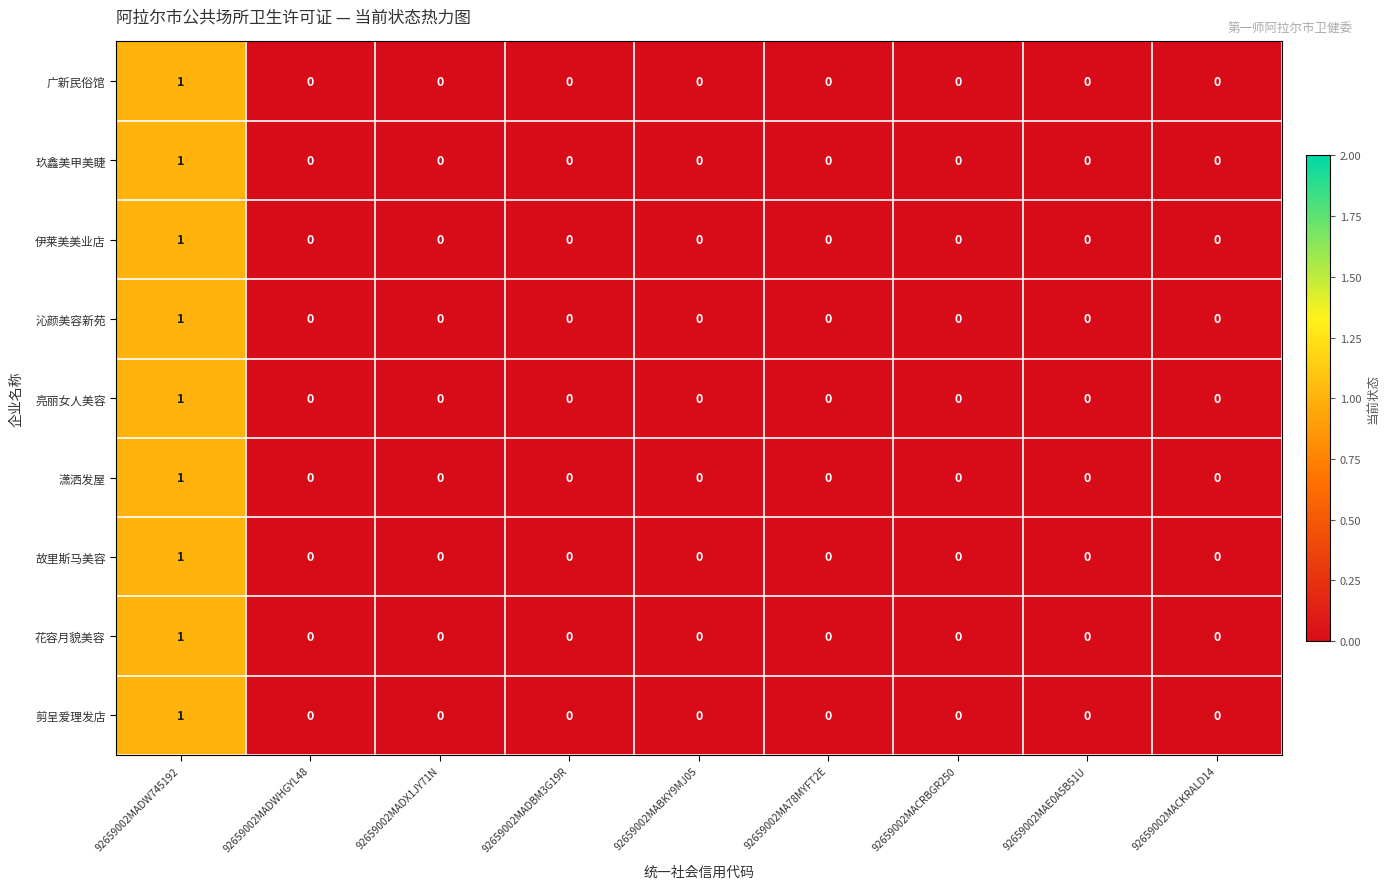

True or false: 潇洒发屋 has a value of 1 at 92659002MADW745192.

True